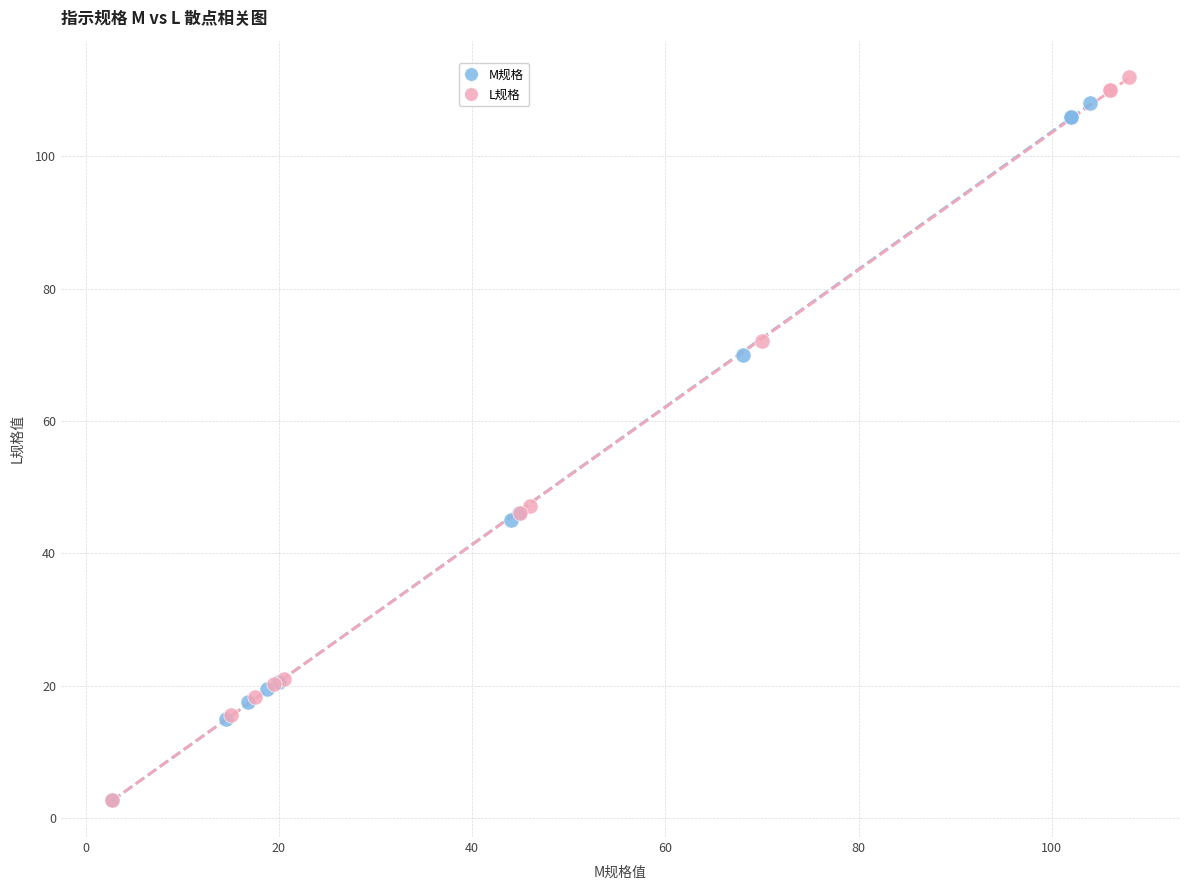

Which series has the widest spread of Y values?

L规格